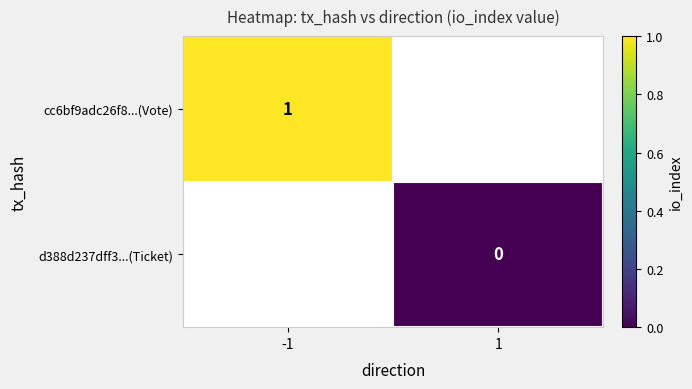

Is the value of cc6bf9adc26f8...(Vote) at -1 greater than the value of d388d237dff3...(Ticket) at 1?

Yes